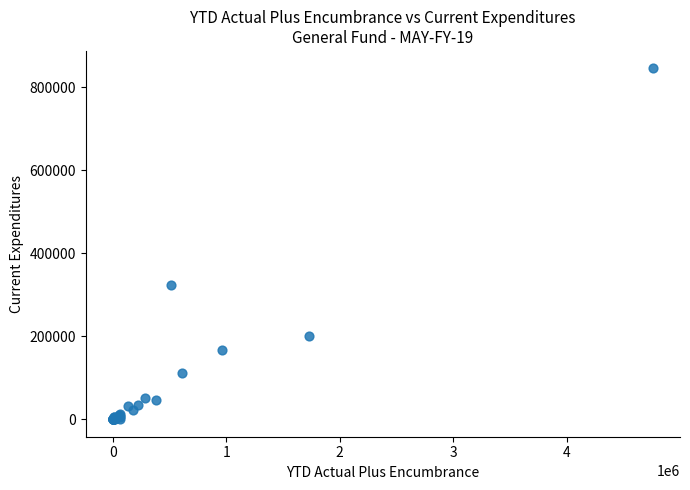

What Y value in the scatter plot is closest to 422665?

322386.7